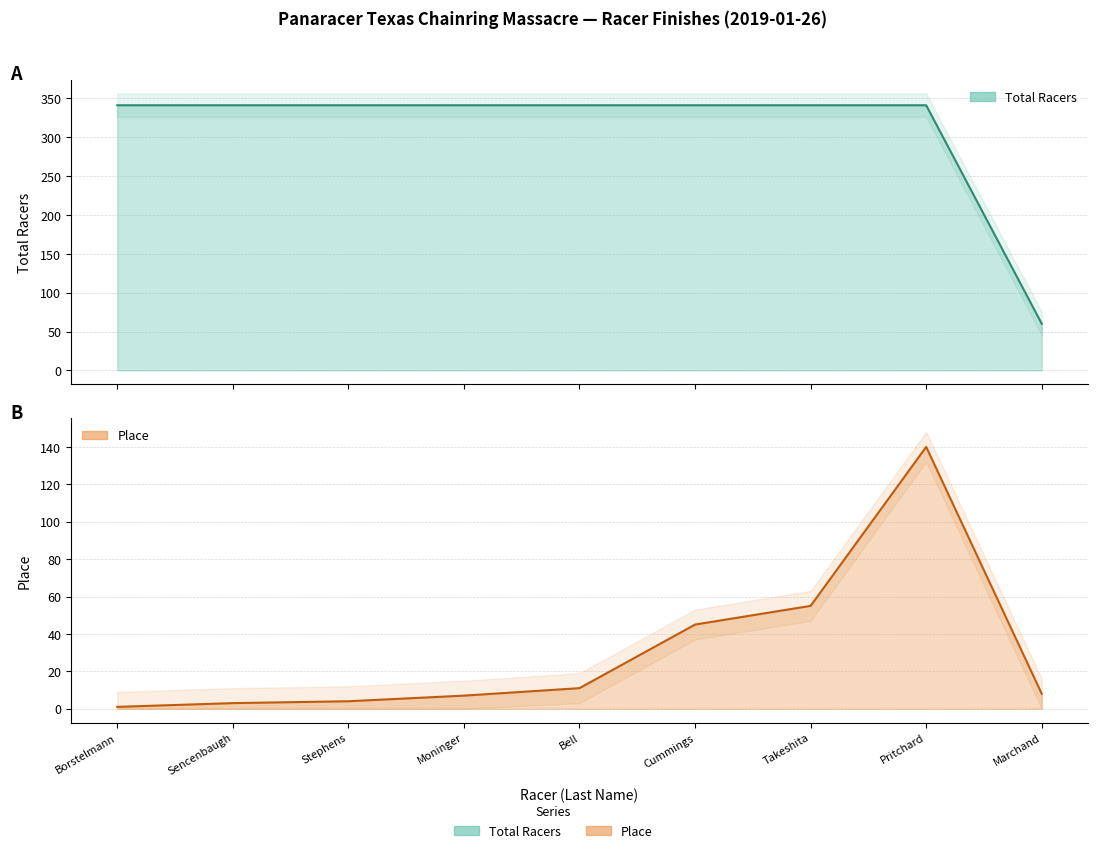

What is the label of the 1st point from the left?

Borstelmann